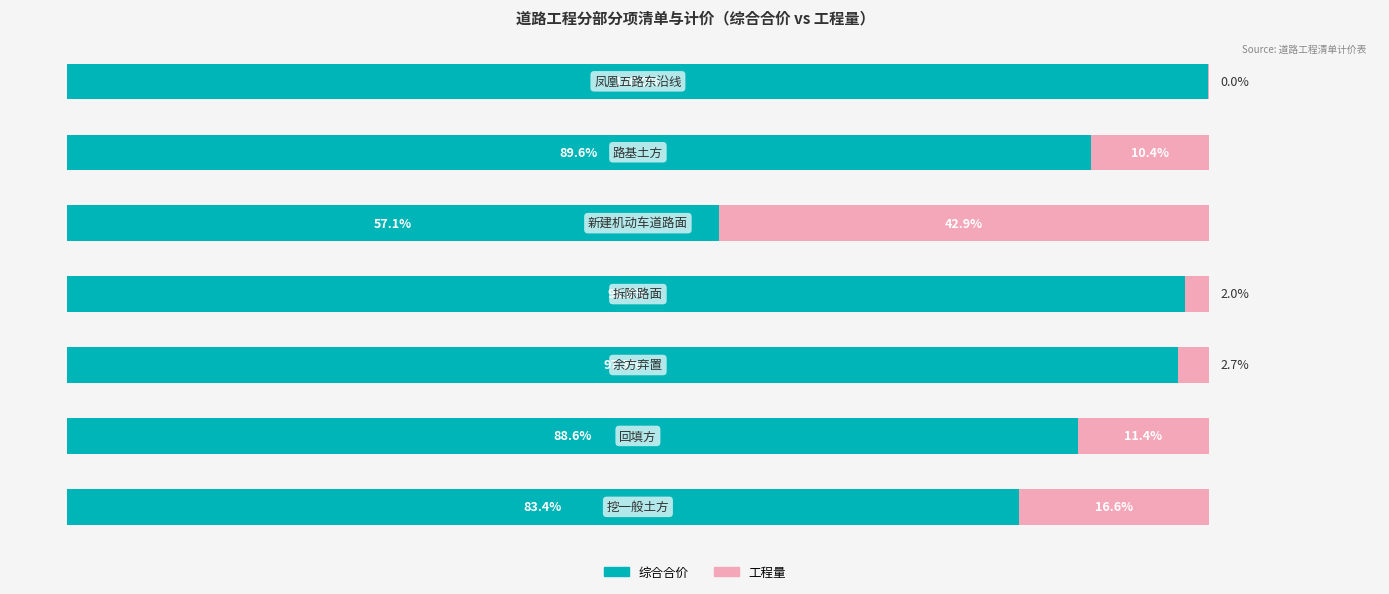

What are all the series names shown in the legend?

综合合价, 工程量